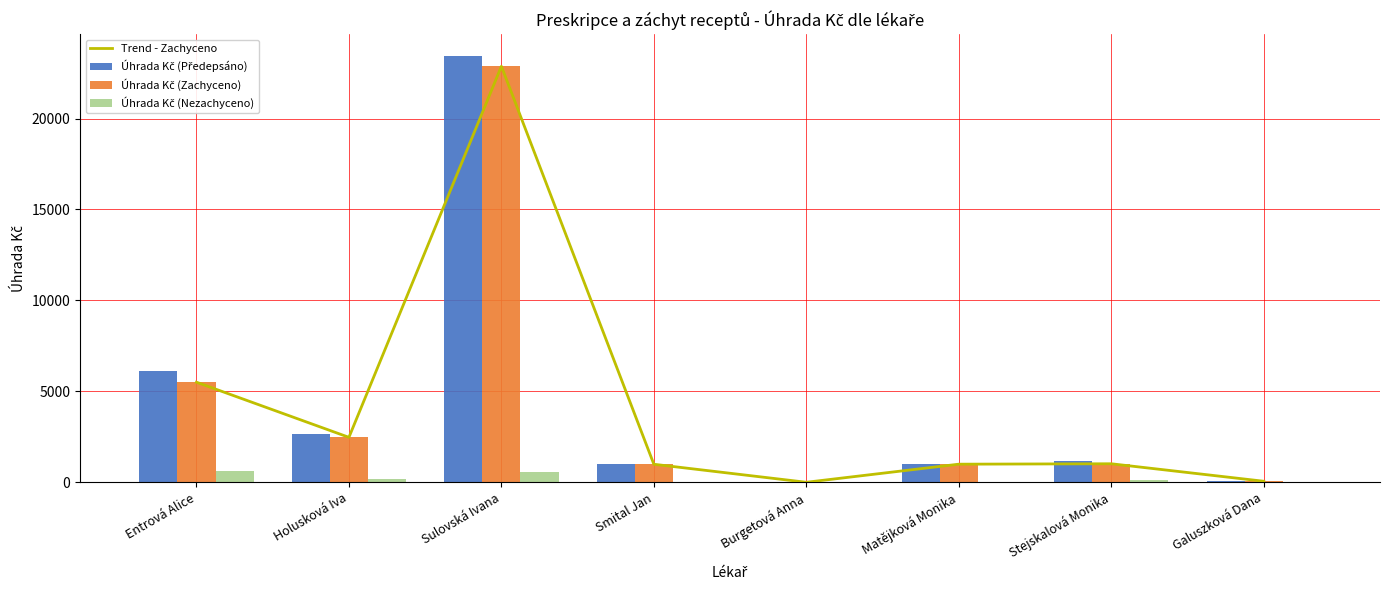

List the series in order of their peak value, highest first.

Úhrada Kč (Předepsáno), Trend - Zachyceno, Úhrada Kč (Zachyceno), Úhrada Kč (Nezachyceno)